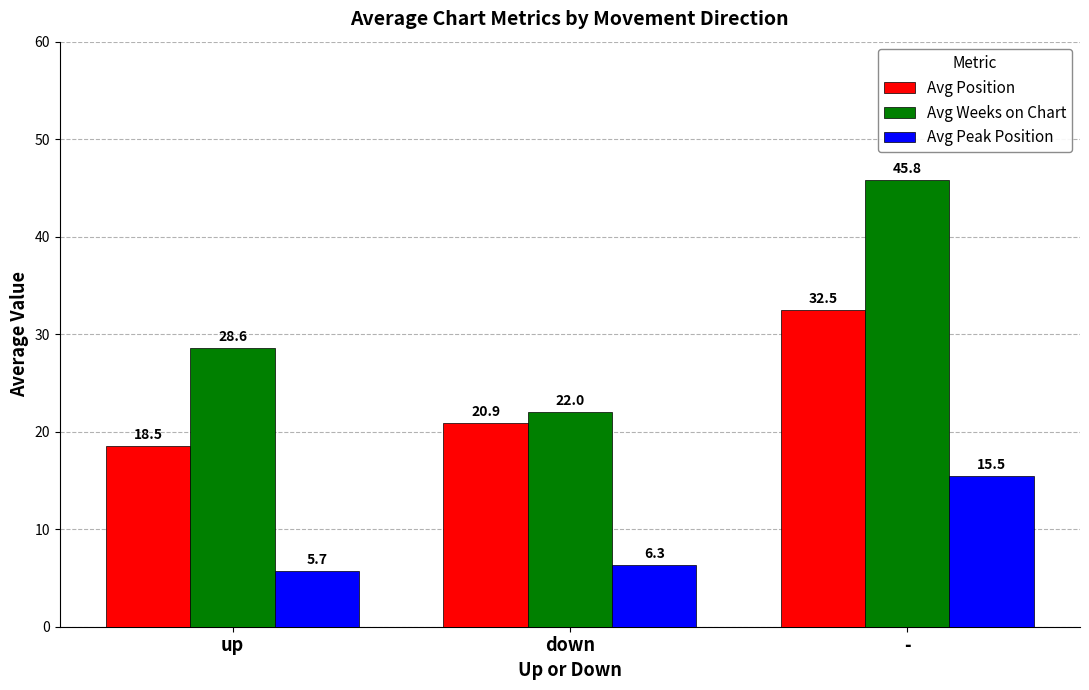

At how many categories does at least one series exceed 27?

2